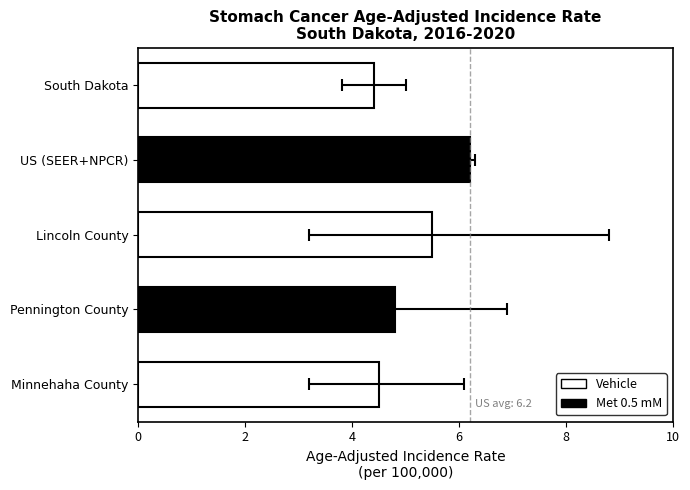

Count the values in the range 4 to 5.

3